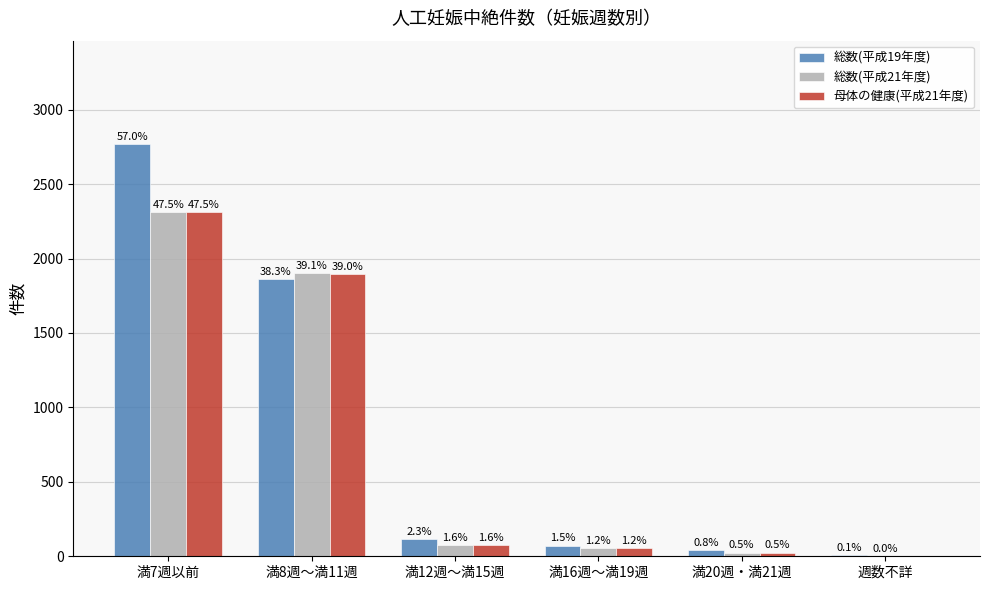

Which series has the largest range (max minus min)?

総数(平成19年度)